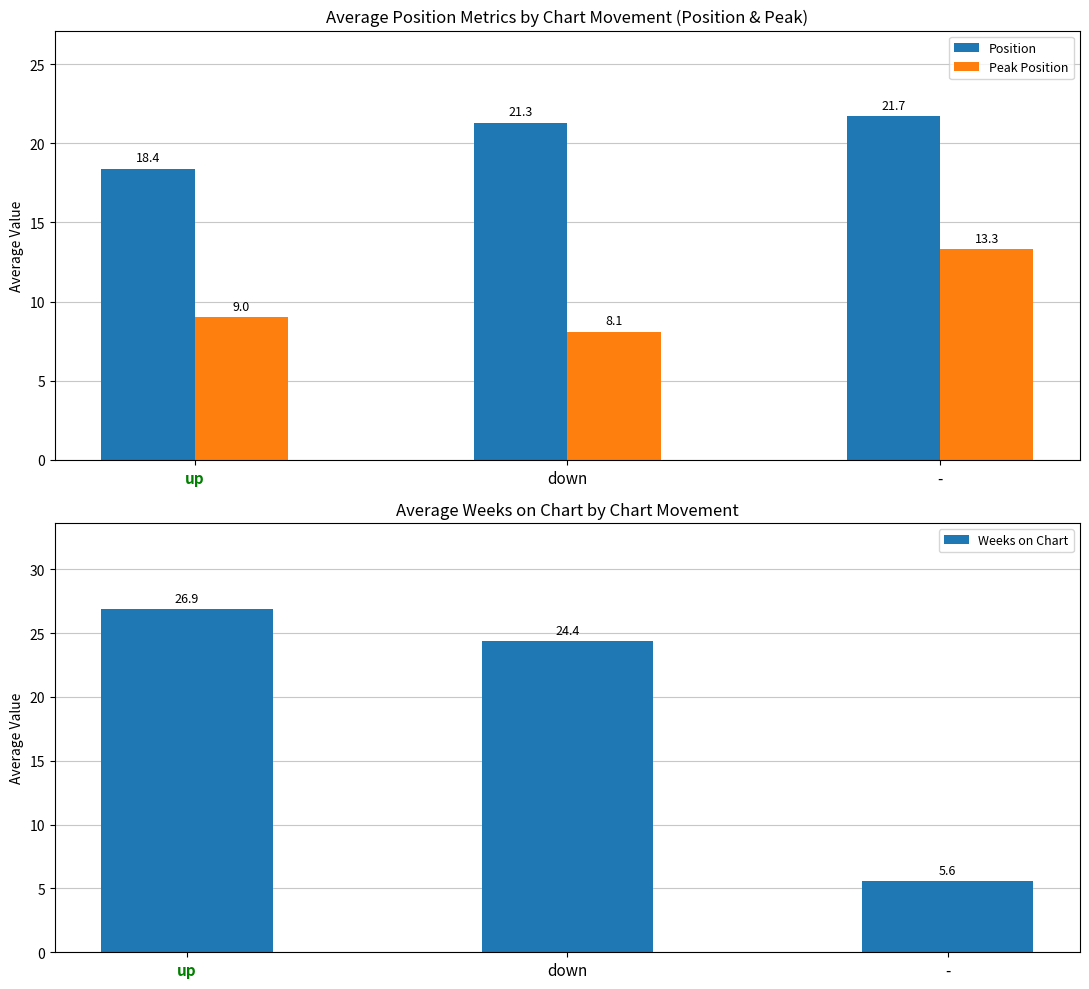

What is the total value across all series at -?

40.6